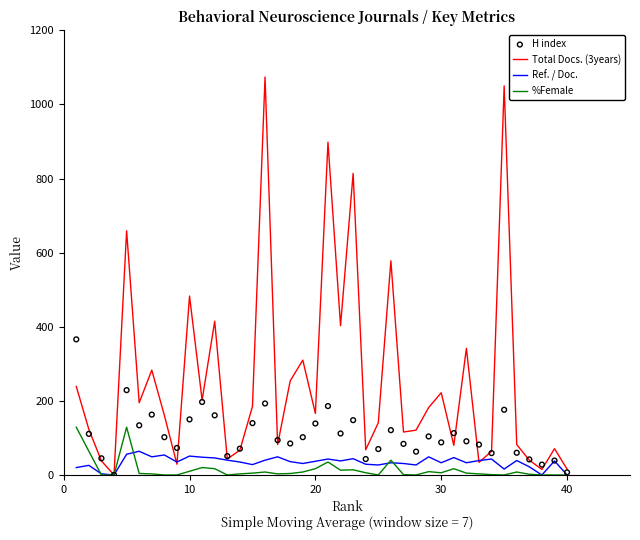

Which series has the largest Y range (max minus min)?

Total Docs. (3years)